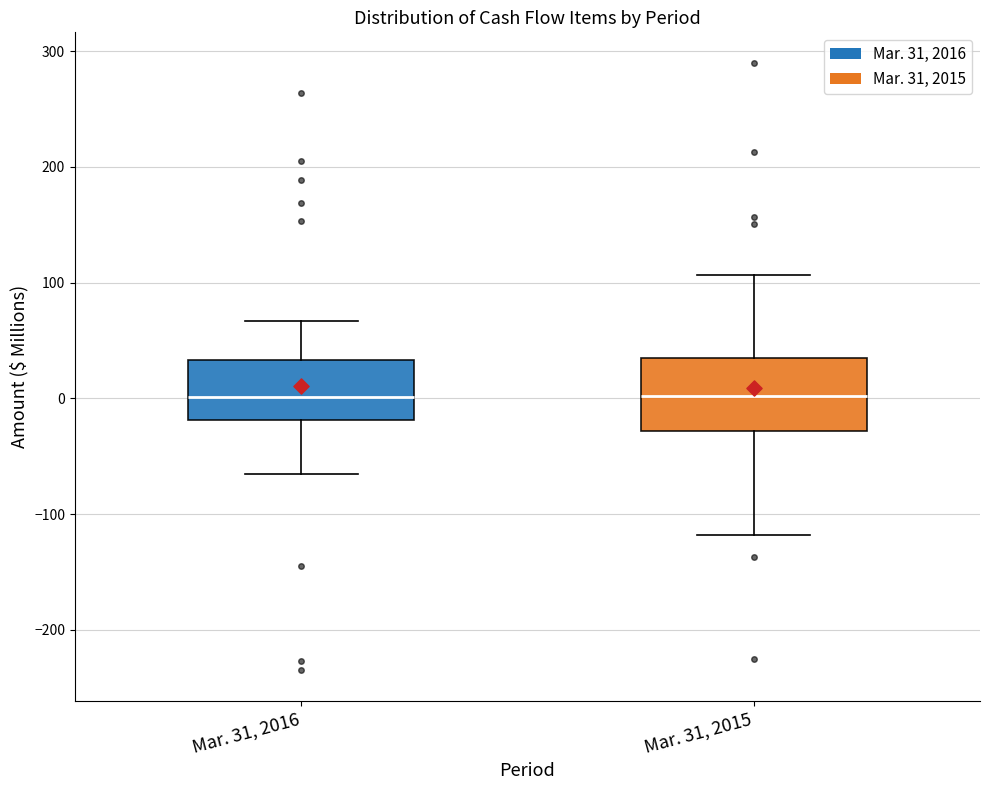

Where does the median line of the box for Mar. 31, 2015 sit on the y-axis? The values are not printed on the chart, so give them approximately, as read against the axis.

0